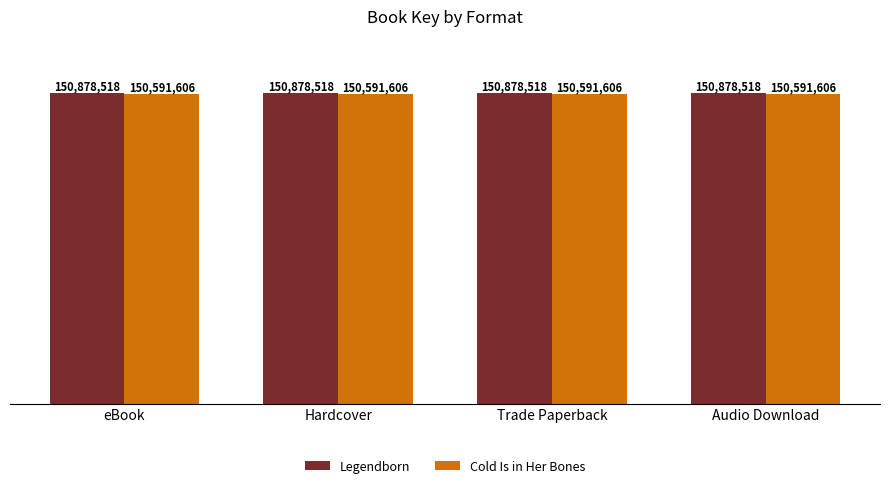

Reading left to right, list all the values displayed in this chart.

Legendborn: 150878518	150878518	150878518	150878518
Cold Is in Her Bones: 150591606	150591606	150591606	150591606